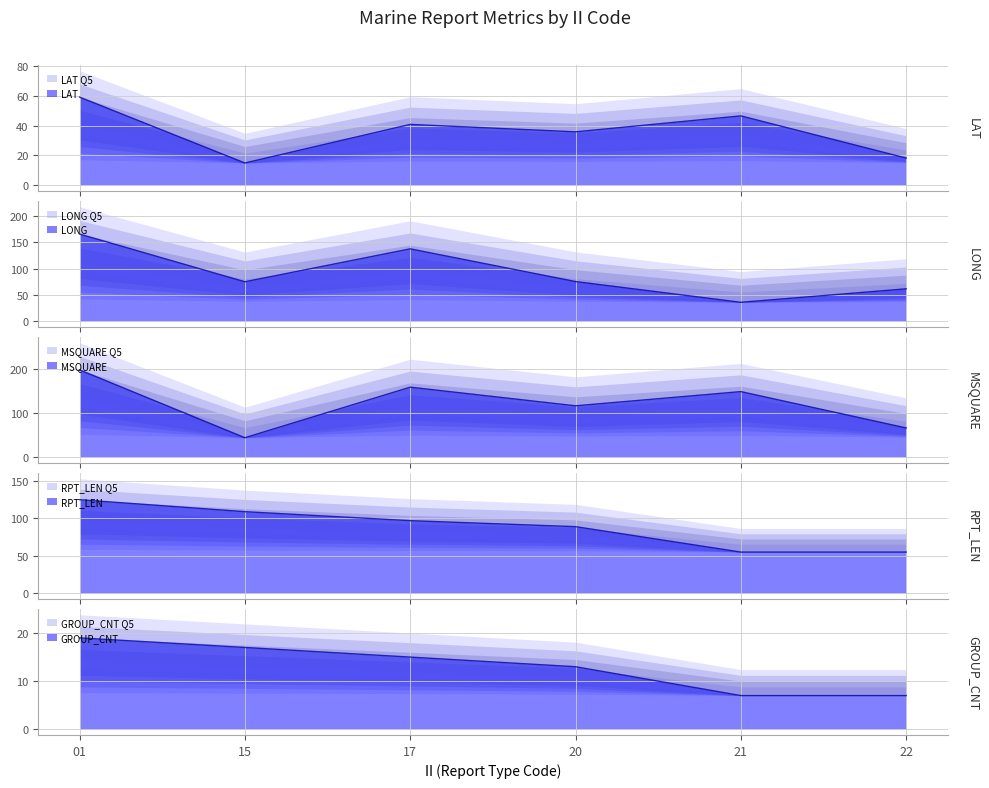

Is the value of GROUP_CNT at 15 greater than the value of MSQUARE at 22?

No